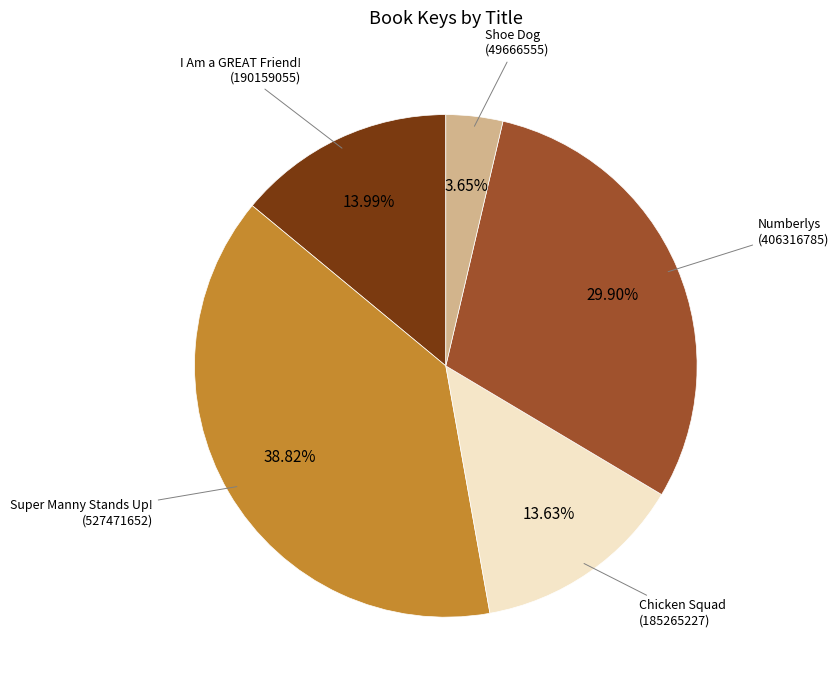

How many segments does this pie chart have?

5